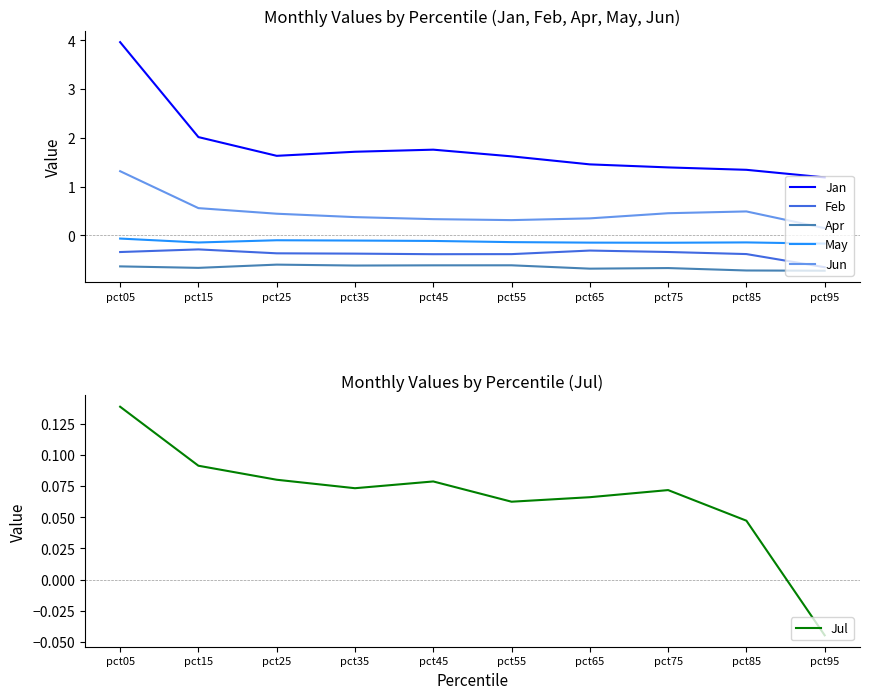

Which label corresponds to the largest value in the chart?

pct05